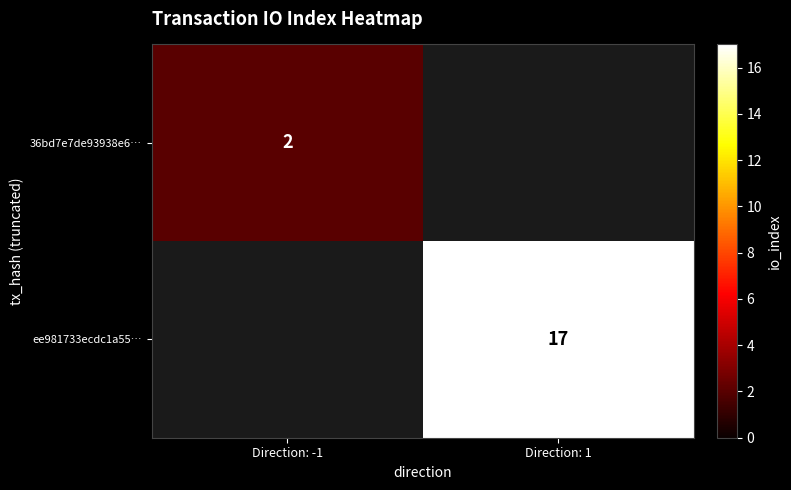

At how many categories does at least one series exceed 7?

1